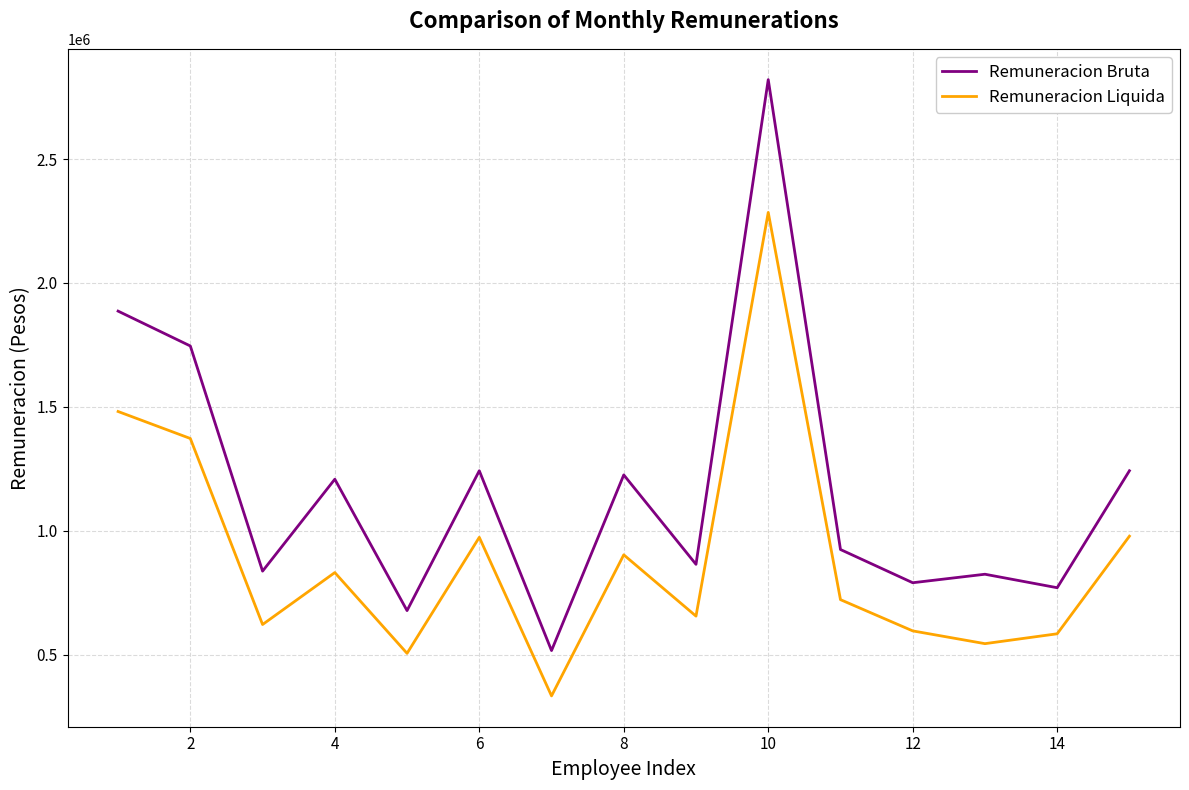

Rank the series by their average value, from highest to lowest.

Remuneracion Bruta, Remuneracion Liquida